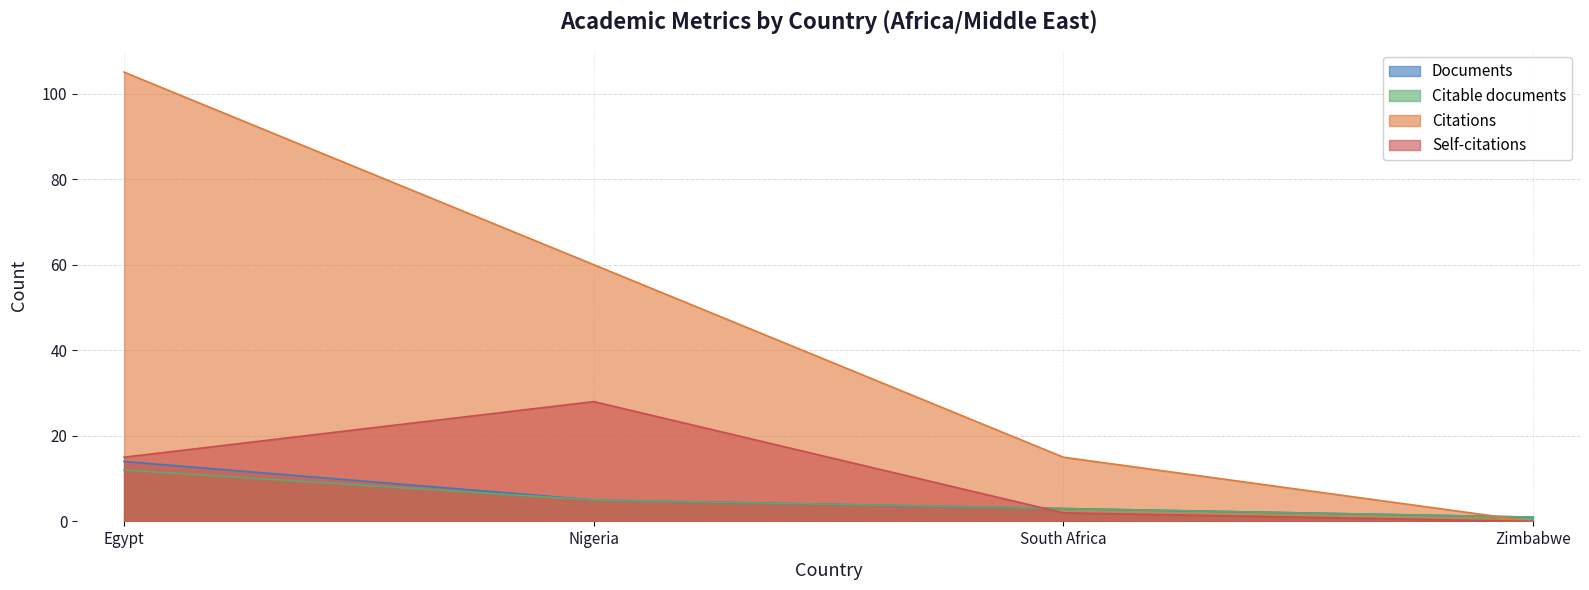

True or false: Documents and Citable documents cross at least once.

False